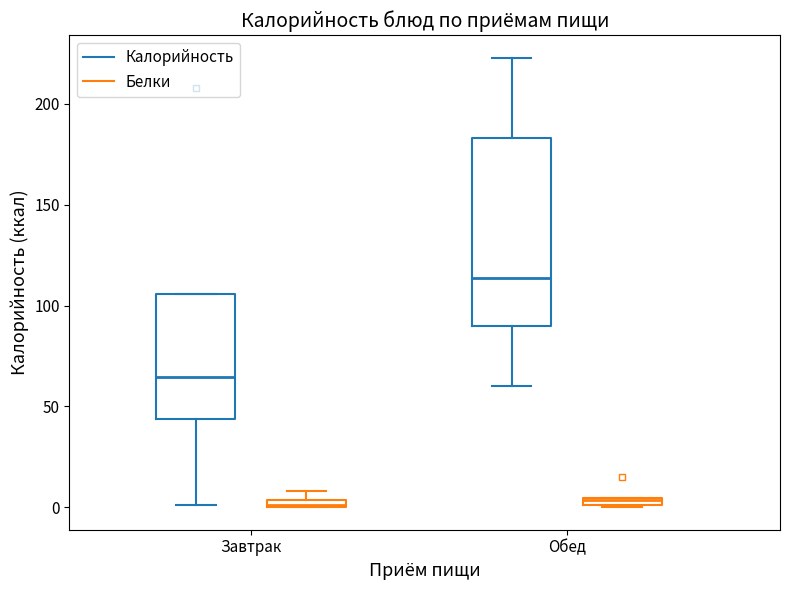

Where is the lower edge of the box for Завтрак (Белки) on the y-axis? The values are not printed on the chart, so give them approximately, as read against the axis.

0